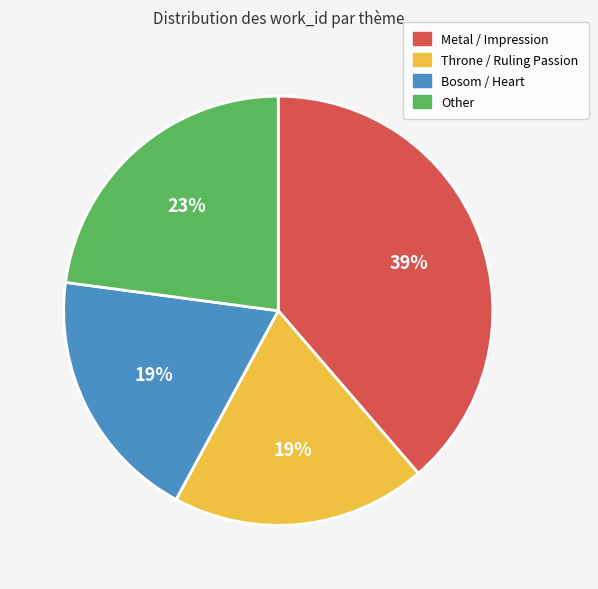

To the nearest percent, what is the average slice percentage?

25%